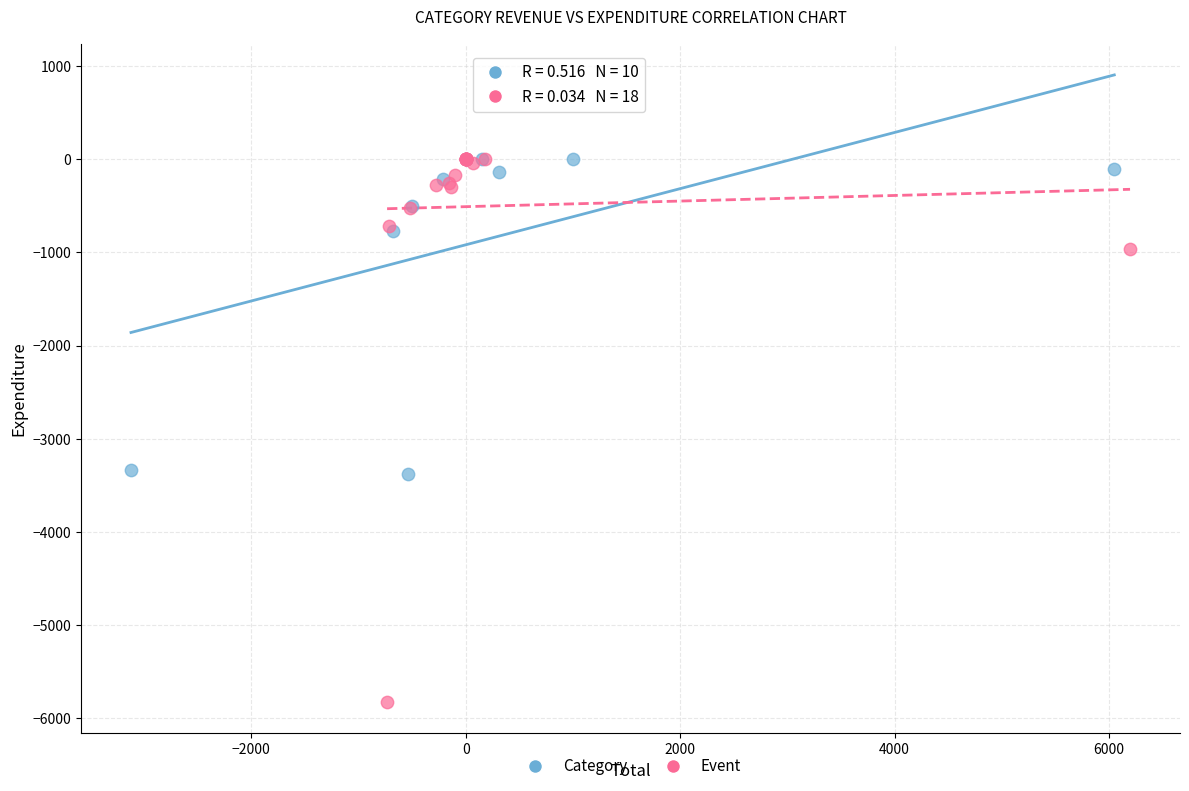

Which series has the widest spread of Y values?

Event